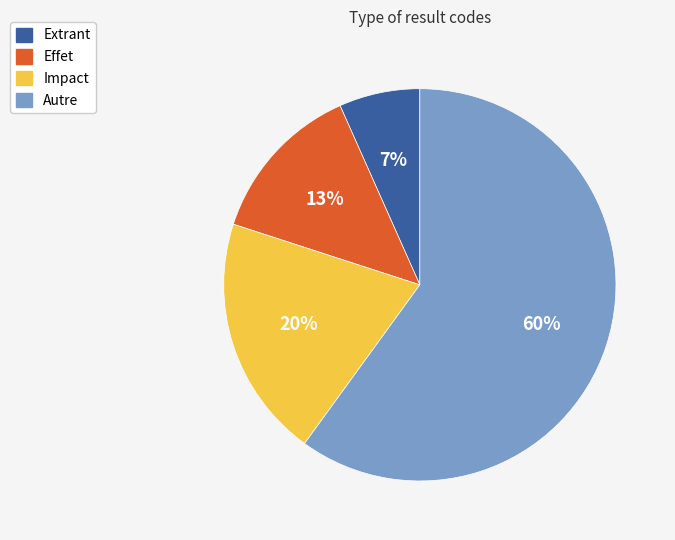

Which has a higher value, Autre or Extrant?

Autre